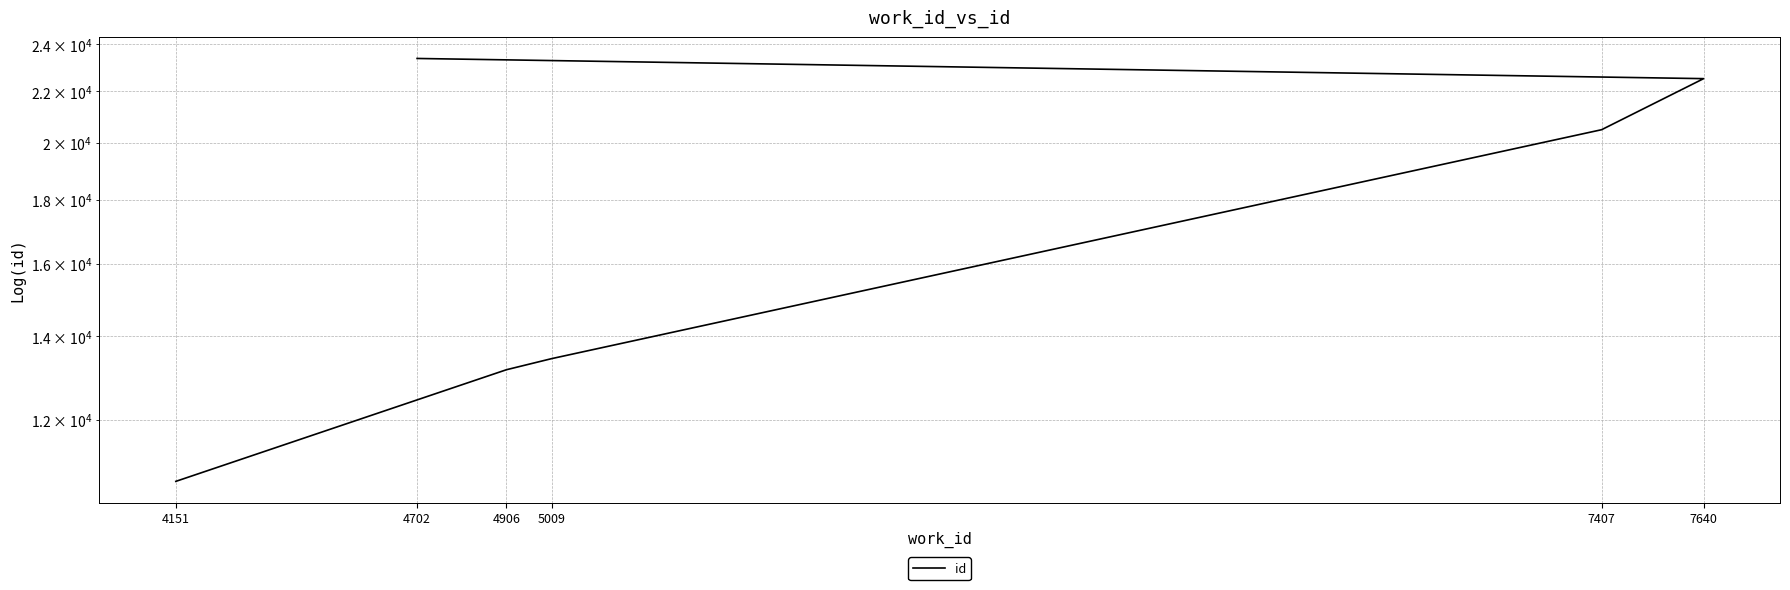

Is this an area chart (filled region under the line)?

No